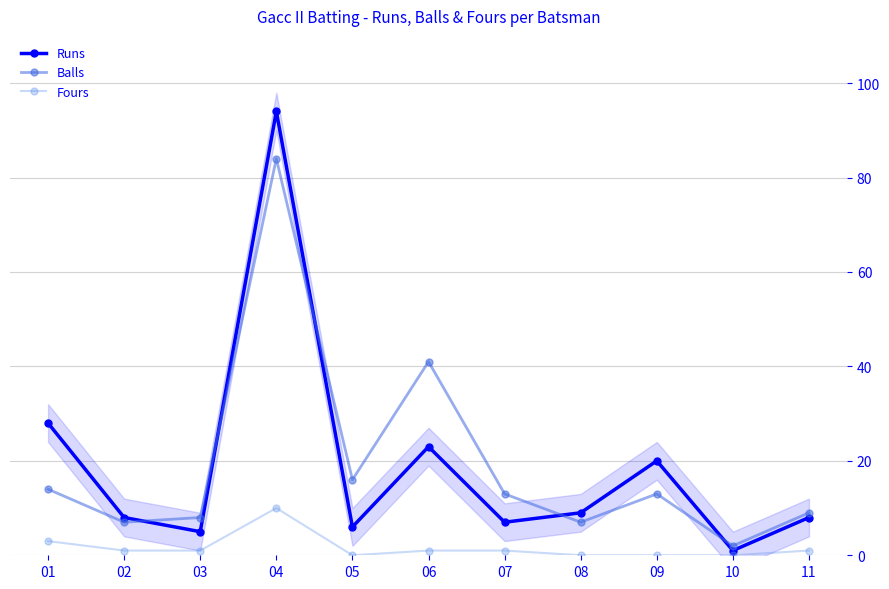

What are all the series names shown in the legend?

Runs, Balls, Fours